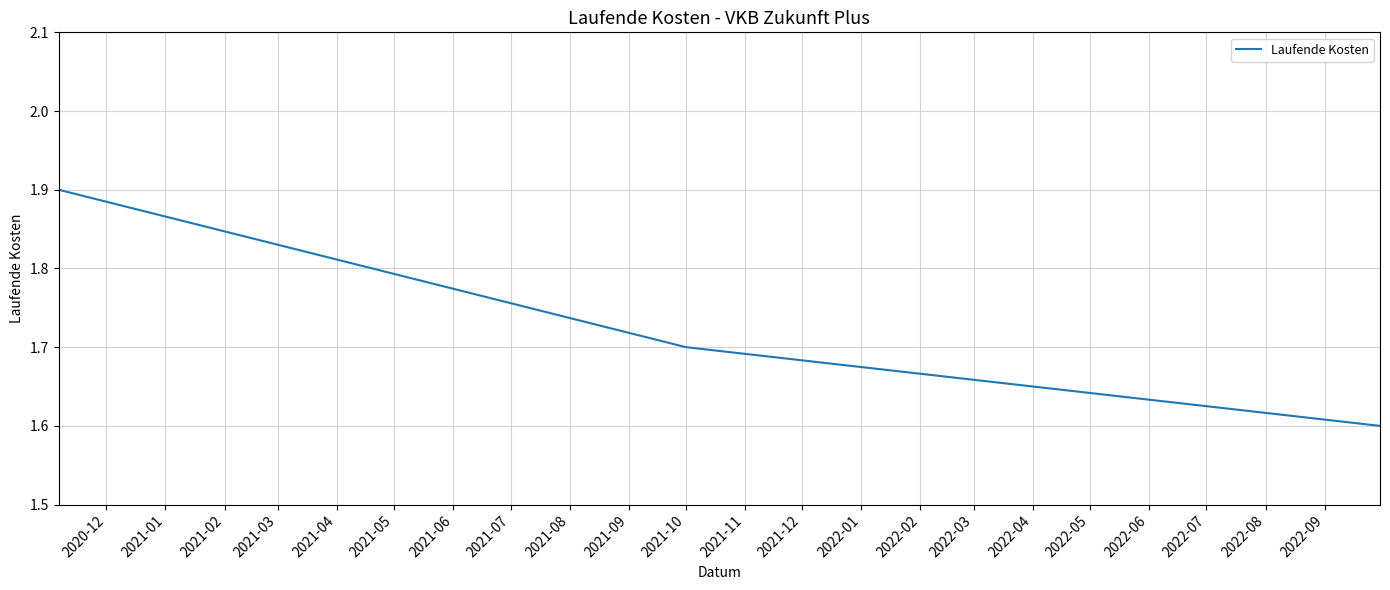

What is the difference between the maximum and minimum values?

0.3